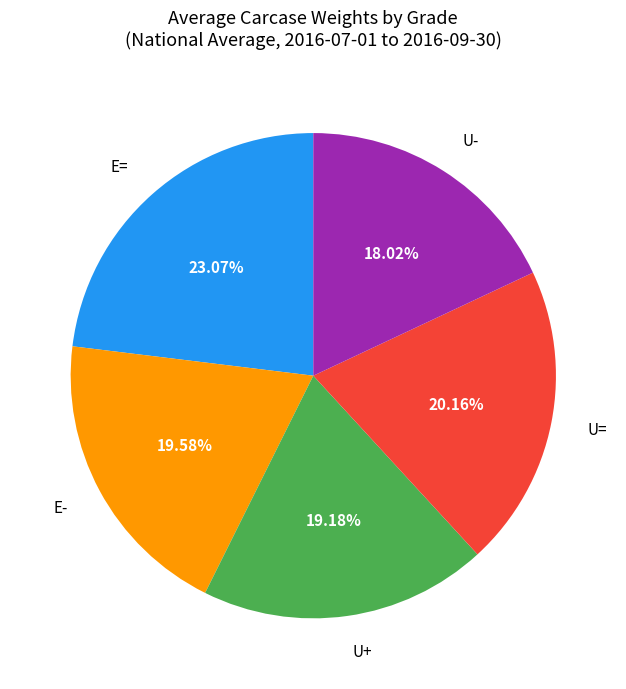

Approximately how many times larger is the value at E- compared to U-?

1.1